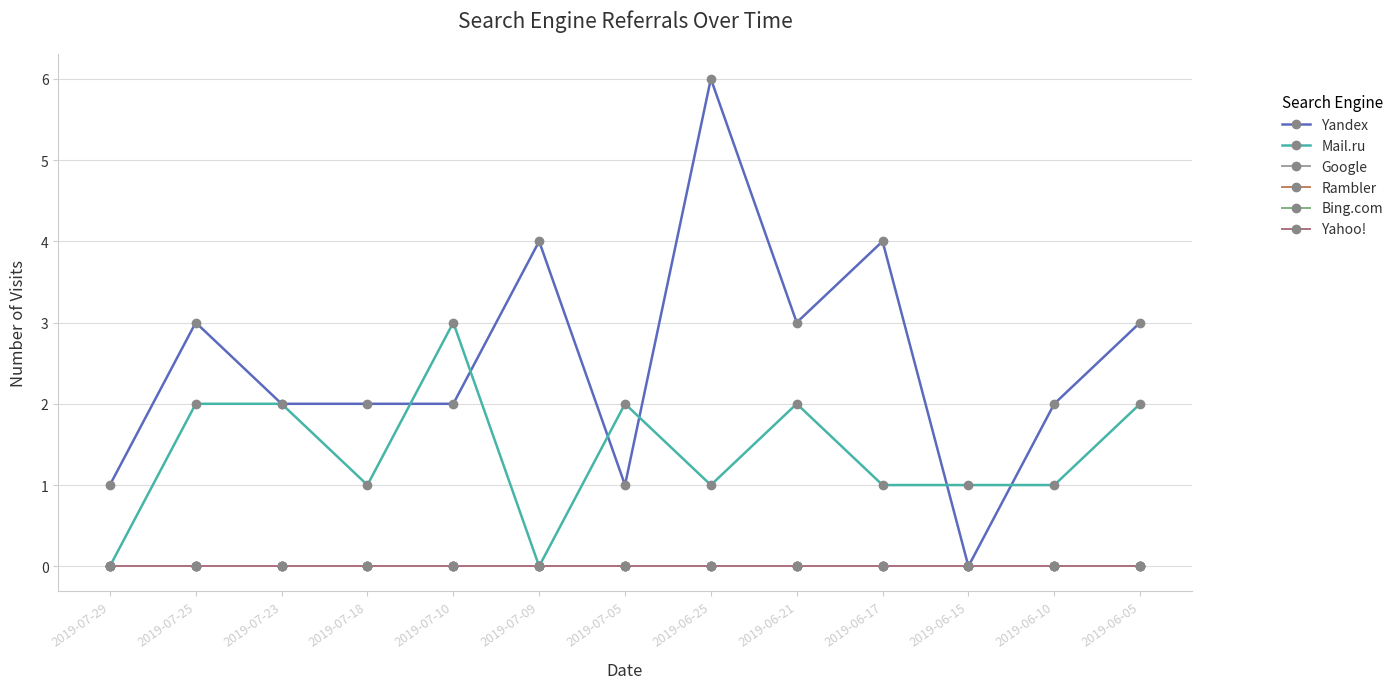

What is the total value across all series at 2019-07-25?

5